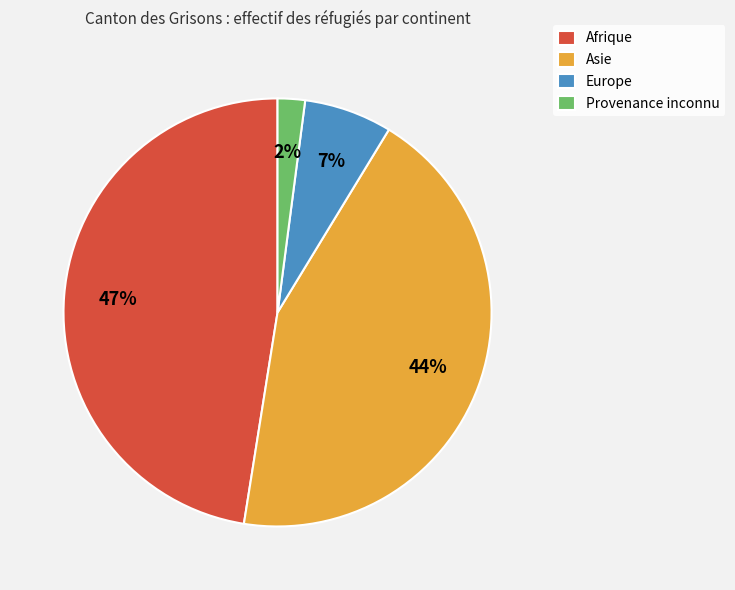

Between Asie and Afrique, which is larger?

Afrique